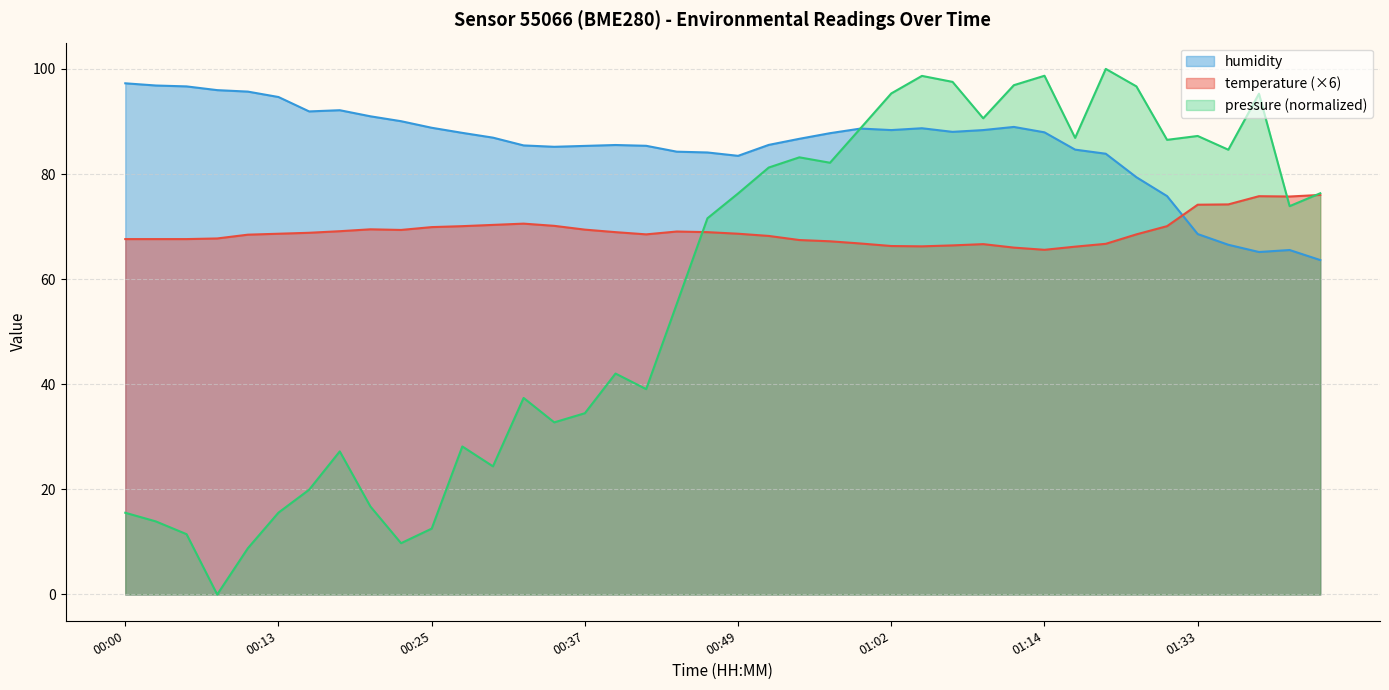

What is the difference between the second highest and second lowest values in the humidity series?

31.7